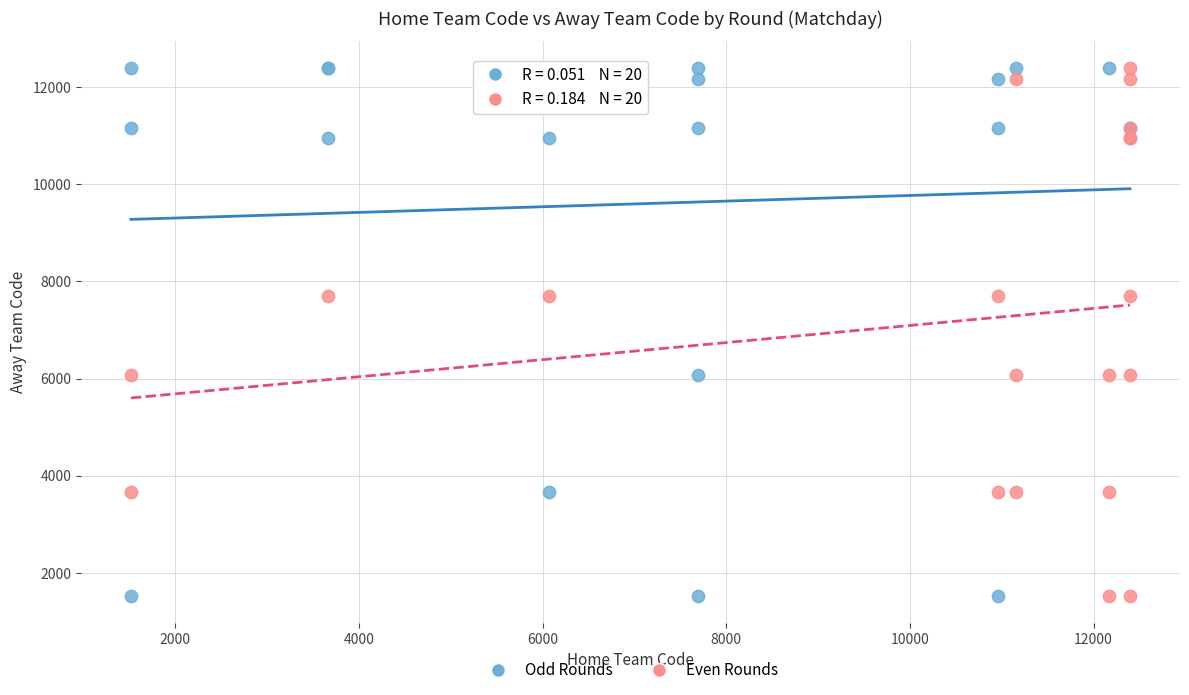

Which series has the largest Y range (max minus min)?

Odd Rounds